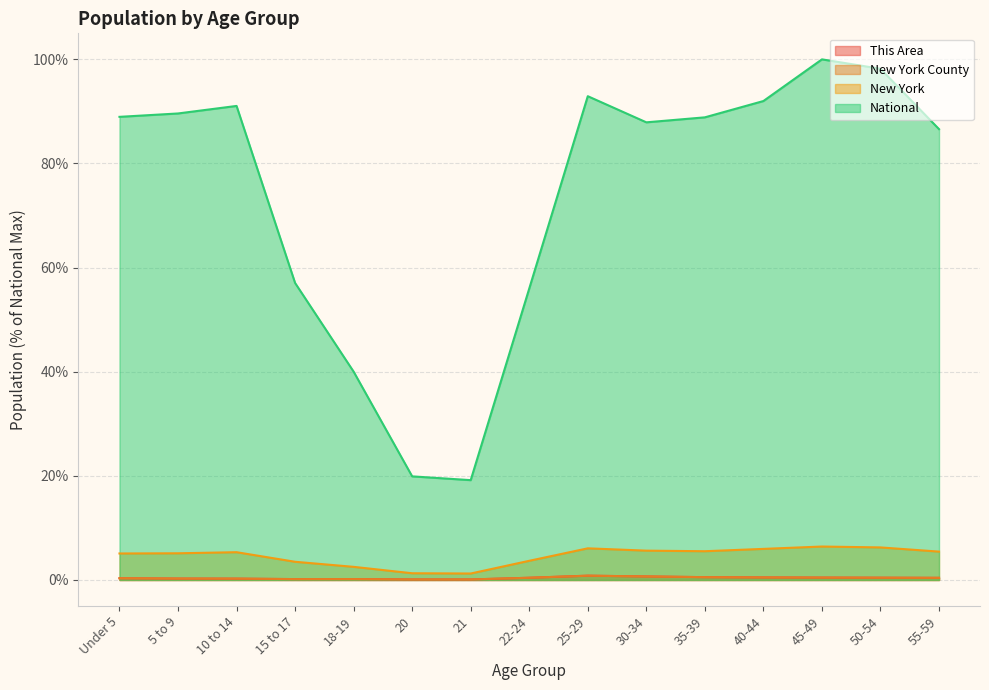

What is the average value of the New York series?

4.6